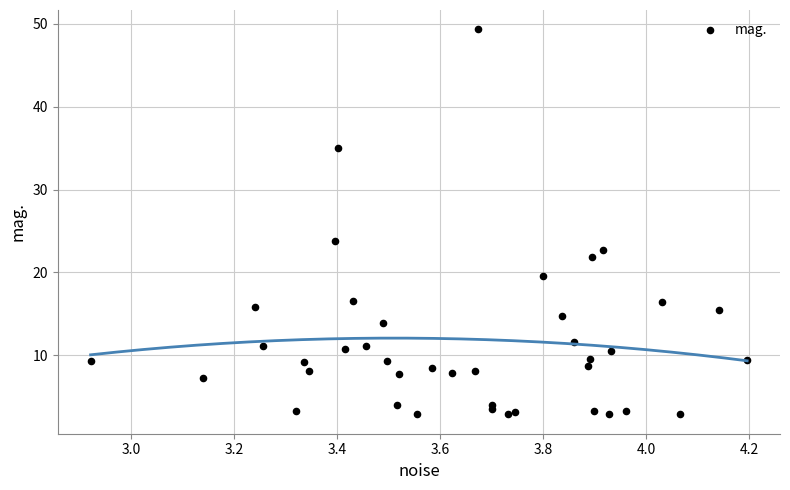

What Y value in the scatter plot is closest to 26?

23.8